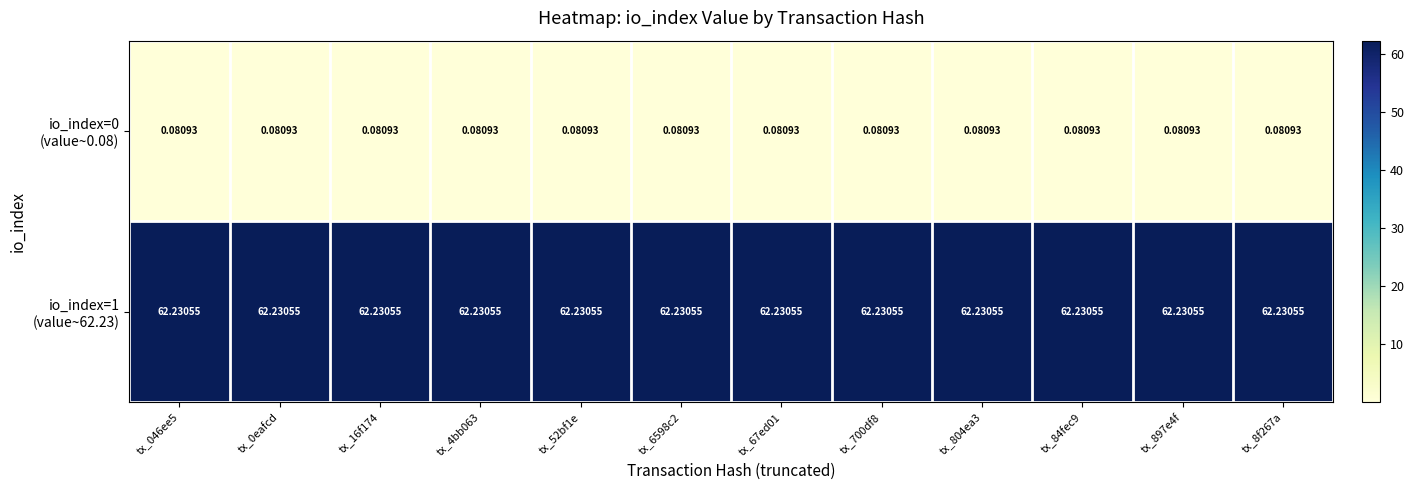

Which series has the largest total across all categories?

io_index=1 (value~62.23)